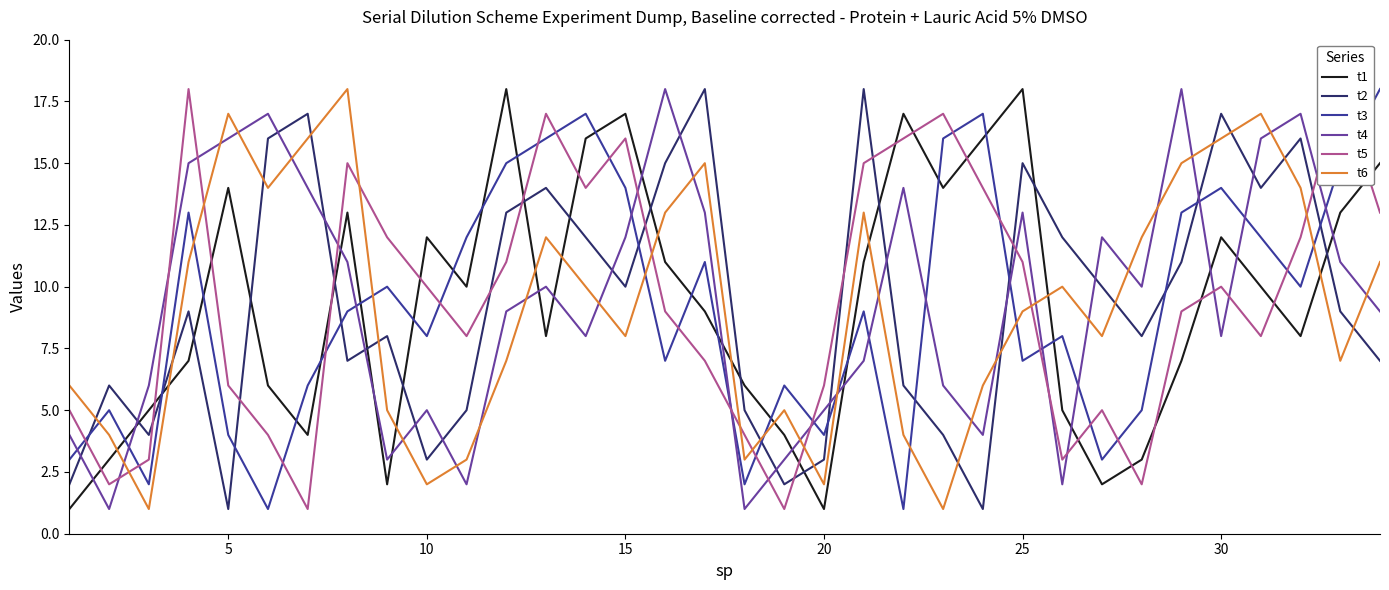

Which series ends up on top after the final intersection of t3 and t2?

t3